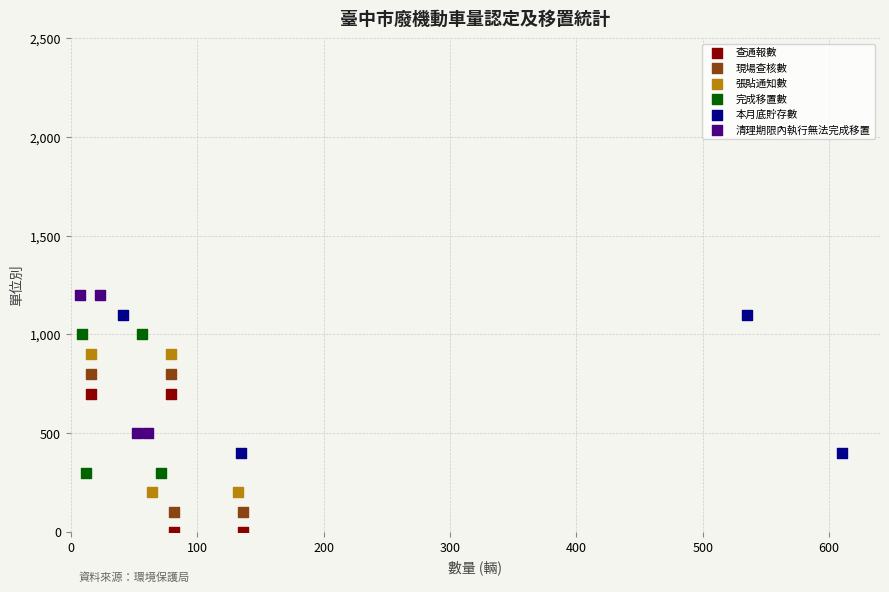

Which series reaches the minimum Y coordinate?

查通報數